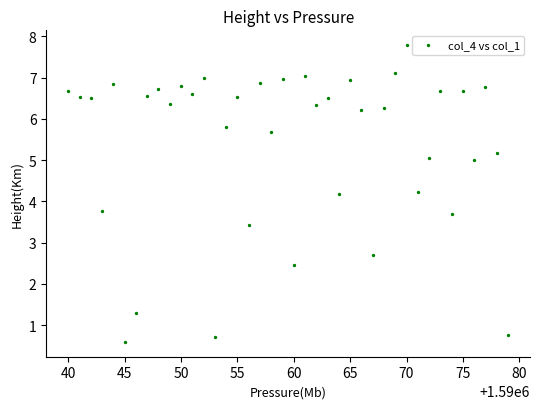

What is the range of X values (max minus min)?

39.0